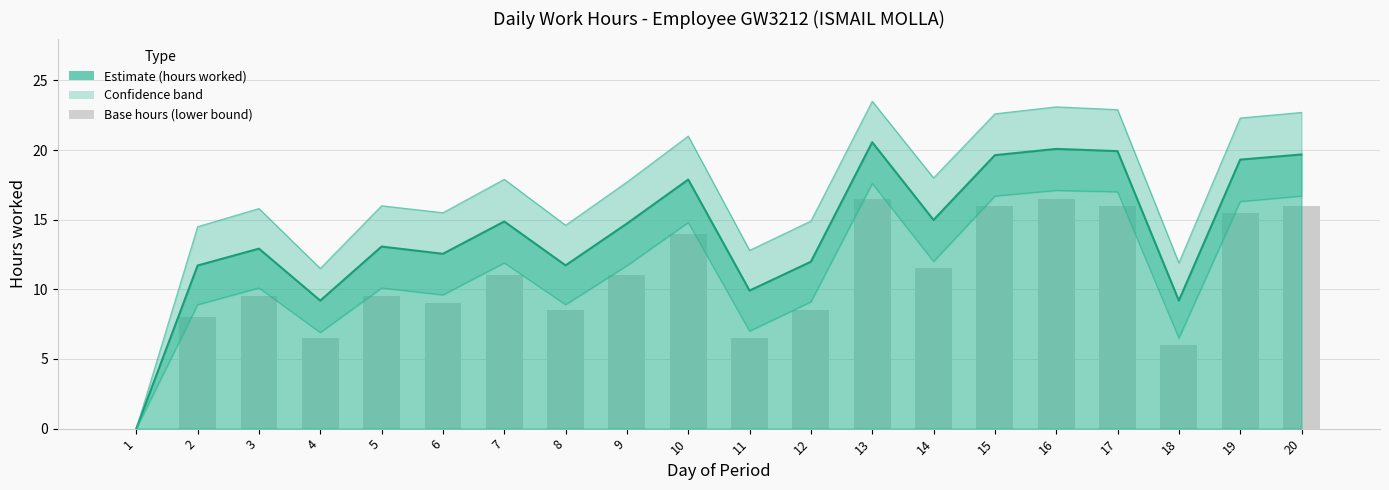

The Low_upper series shows 8.1 at 13. True or false?

False